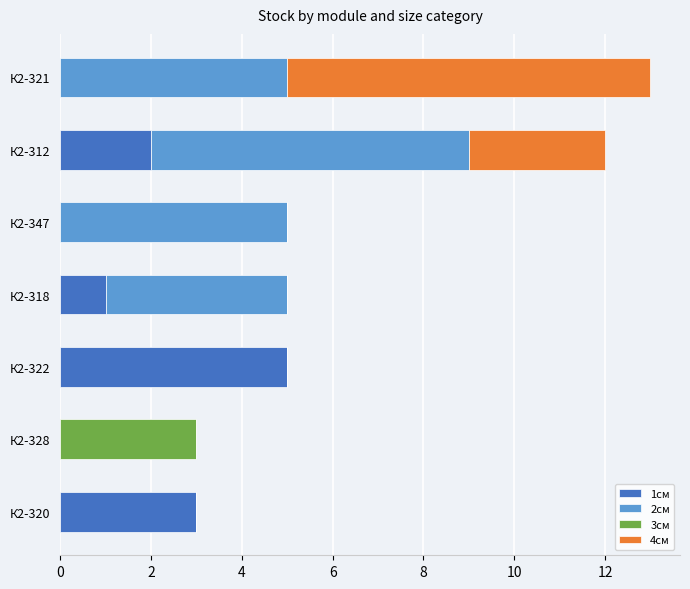

Count the number of data series in this chart.

4